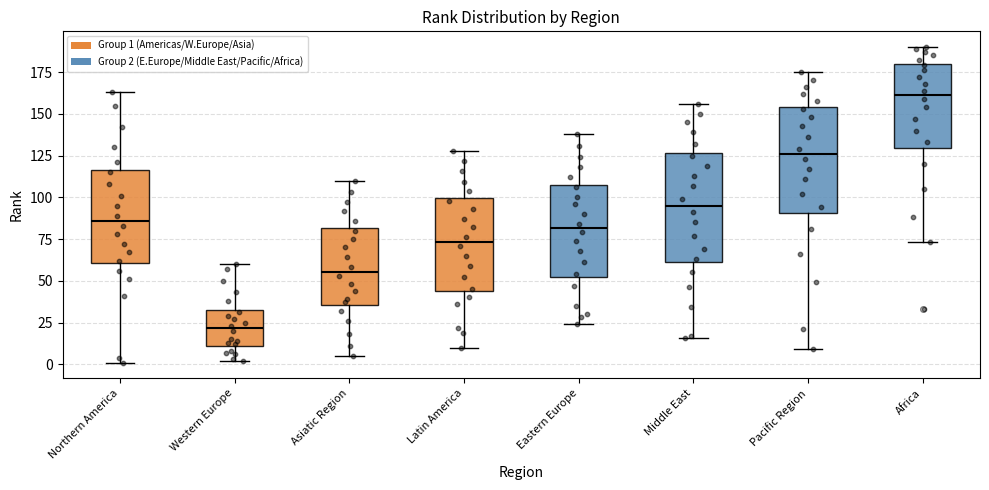

Which box has the highest median line?

Africa